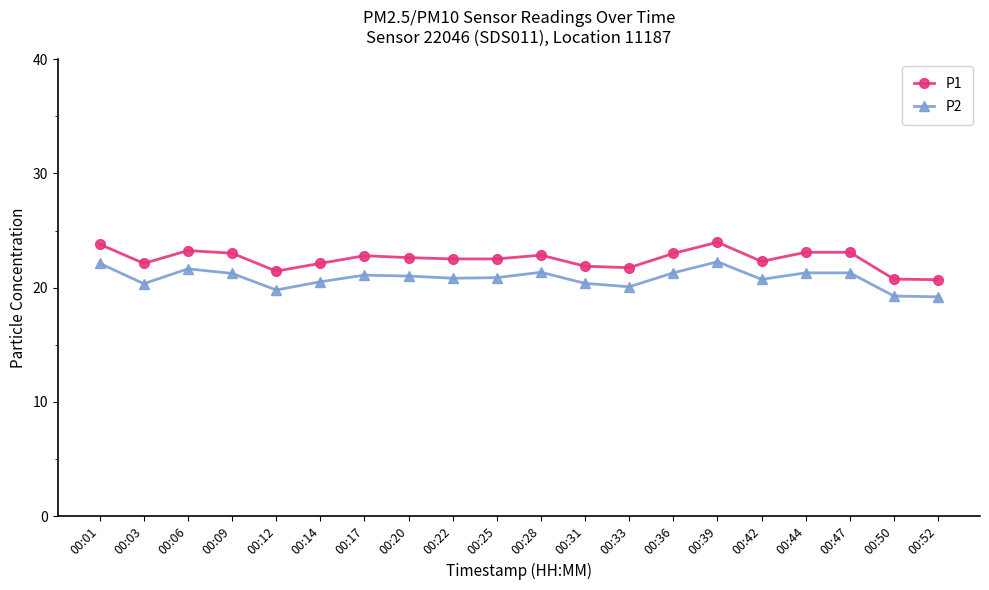

What is the value of the P2 point at the 2nd from the left?

20.4